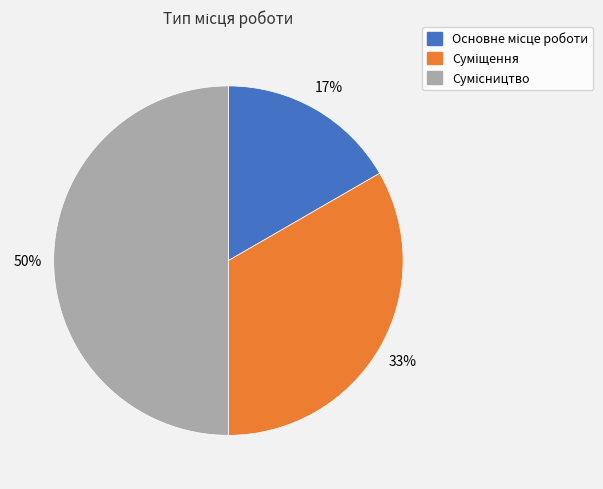

Count the number of slices in the pie.

3